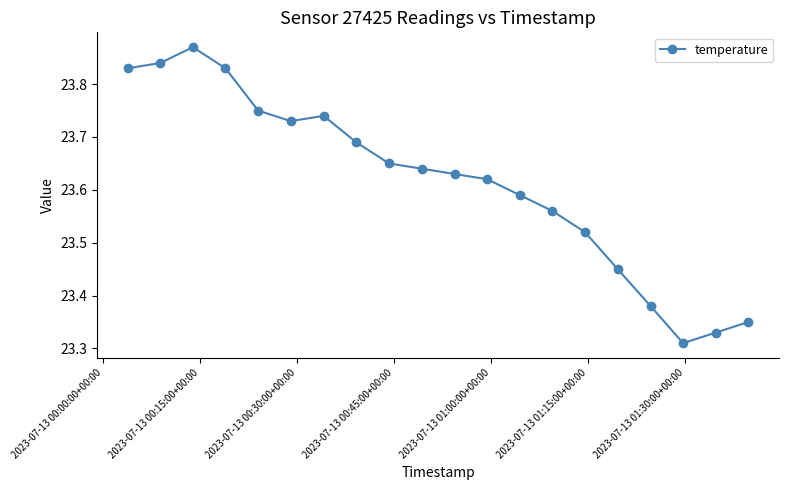

What is the sum of all values?

472.3